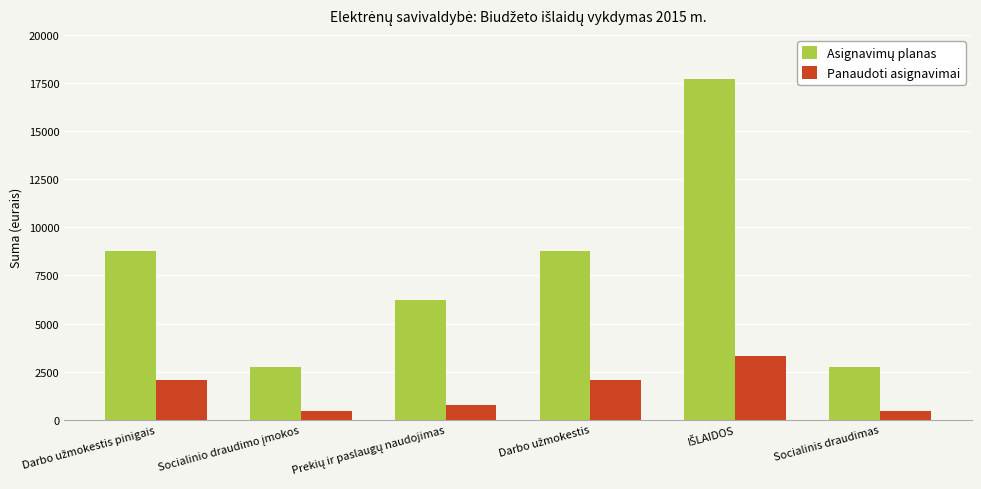

The value of Panaudoti asignavimai at Socialinis draudimas is 469.4. True or false?

True